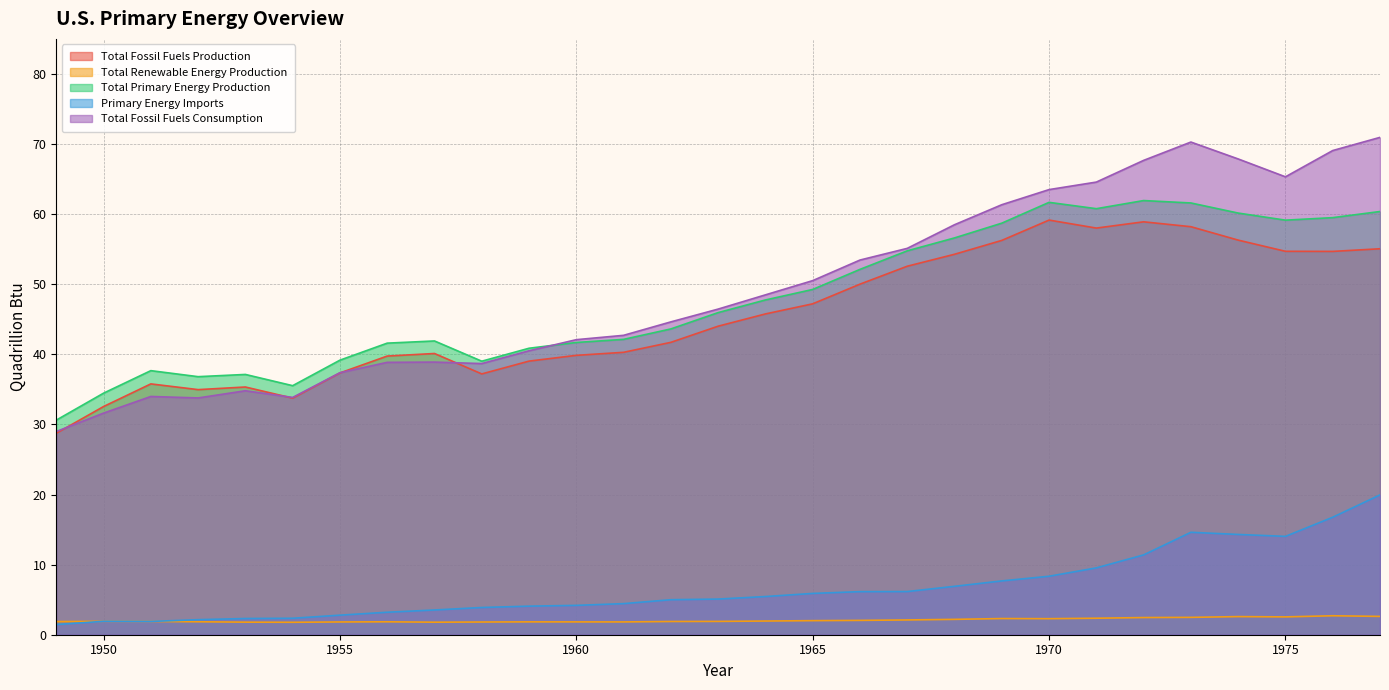

How many lines are shown in the chart?

5